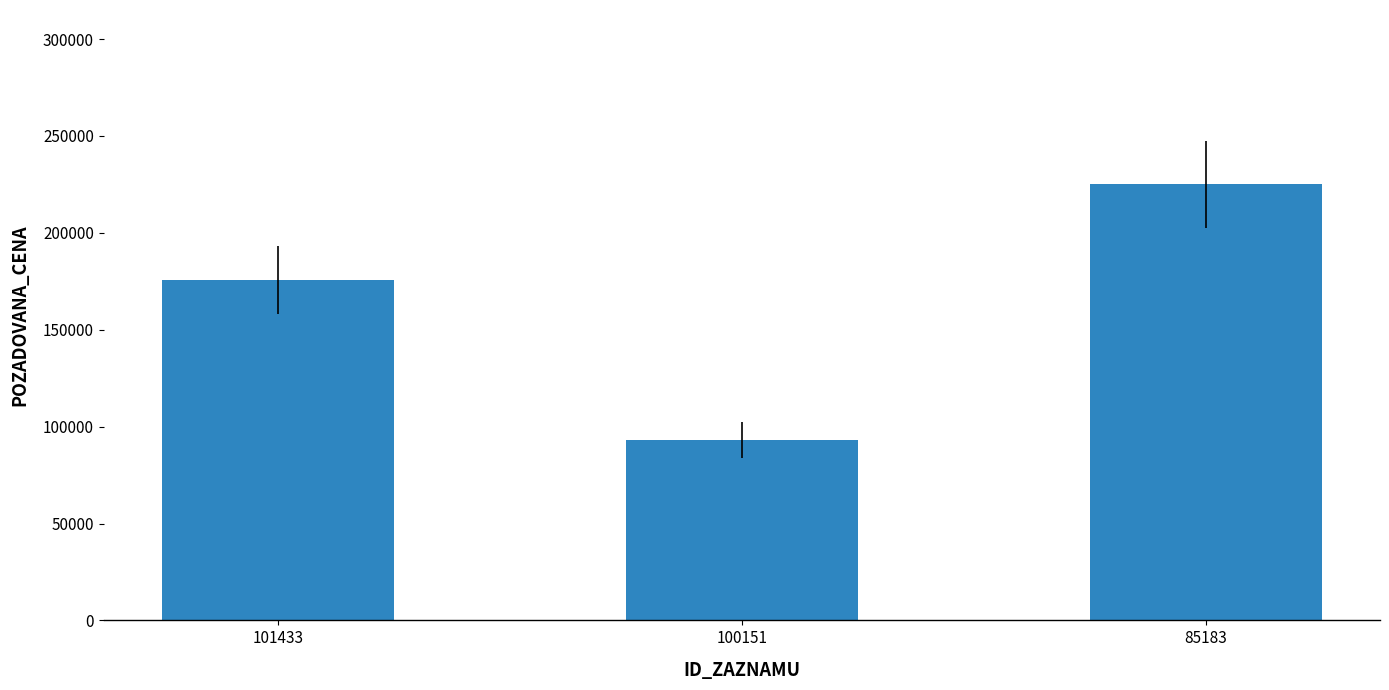

Reading right to left, extract all data points from this chart.

85183=225000	100151=93000	101433=175450